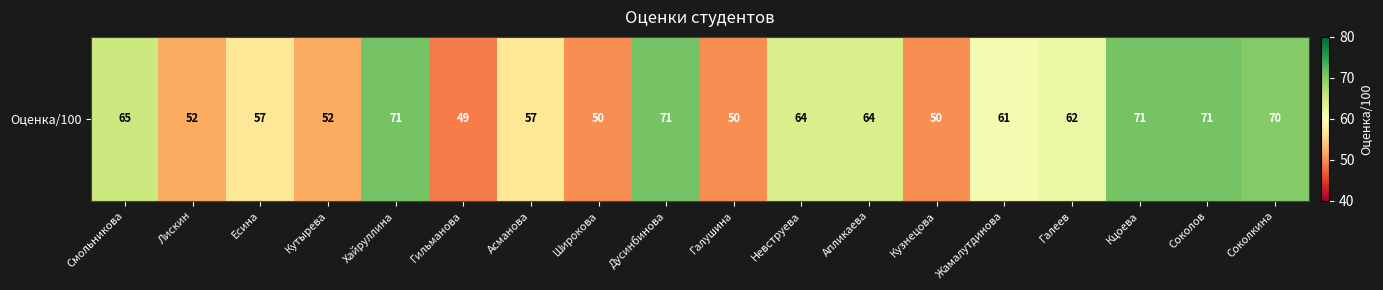

Count the number of categories in the chart.

18